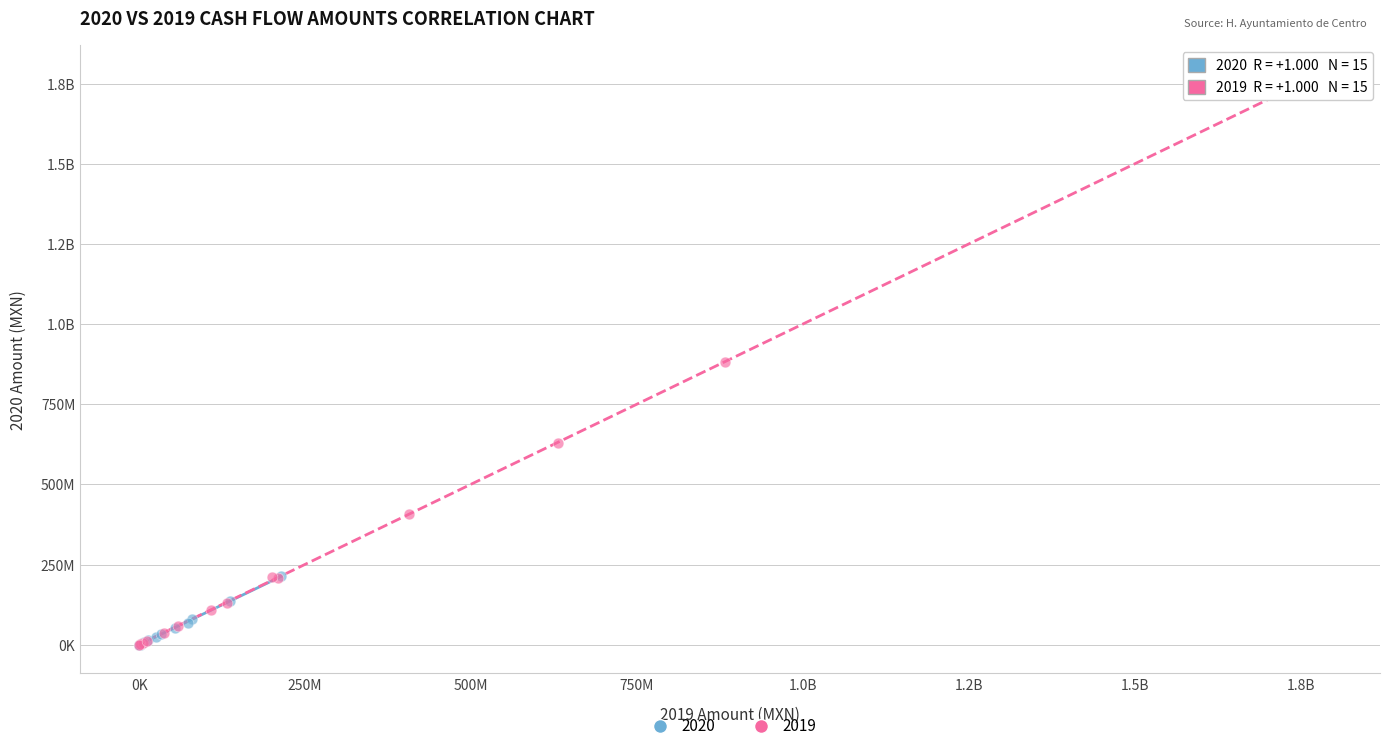

What are all the series names shown in the legend?

2020, 2019